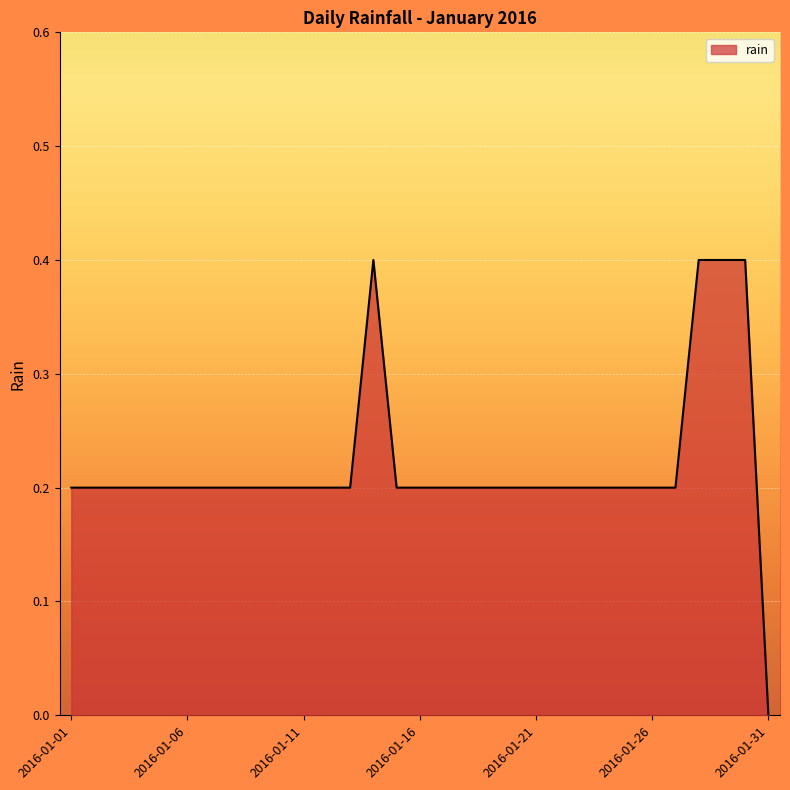

How many lines are shown in the chart?

1